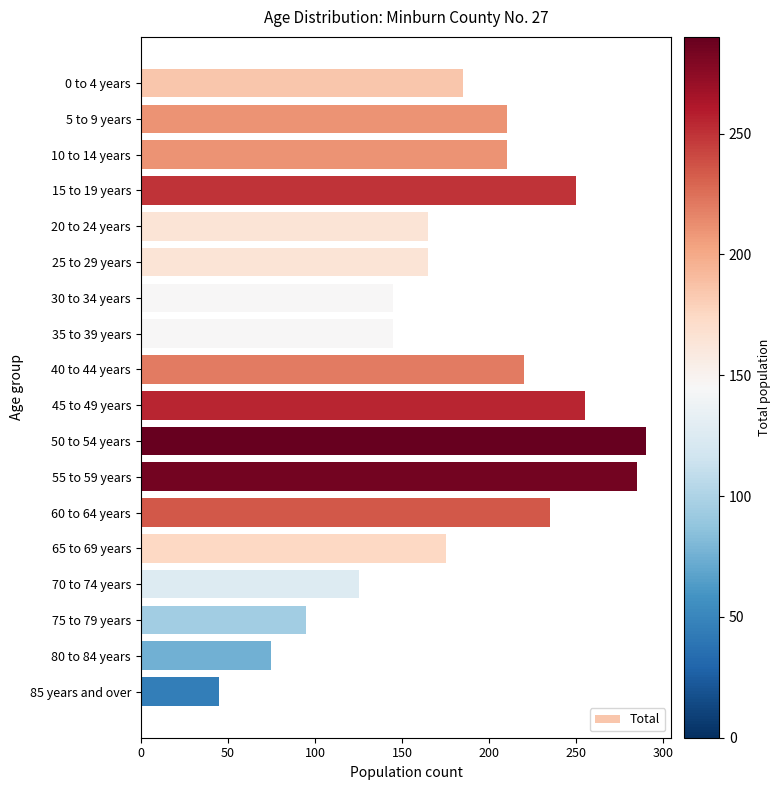

What is the label of the 18th bar from the top?

85 years and over